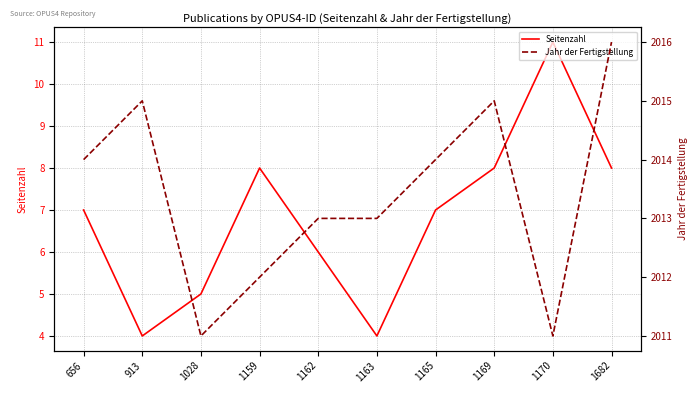

At which category does Jahr der Fertigstellung reach its first local valley?

1028